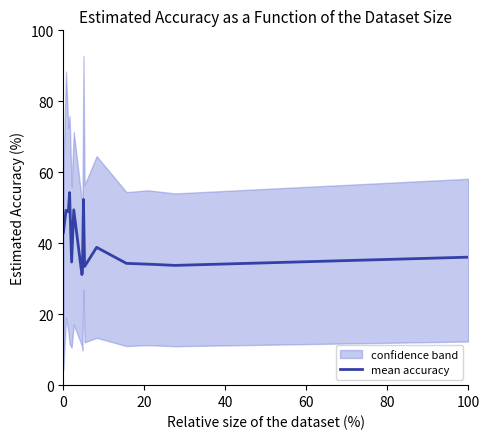

What is the maximum value for mean accuracy?

54.3